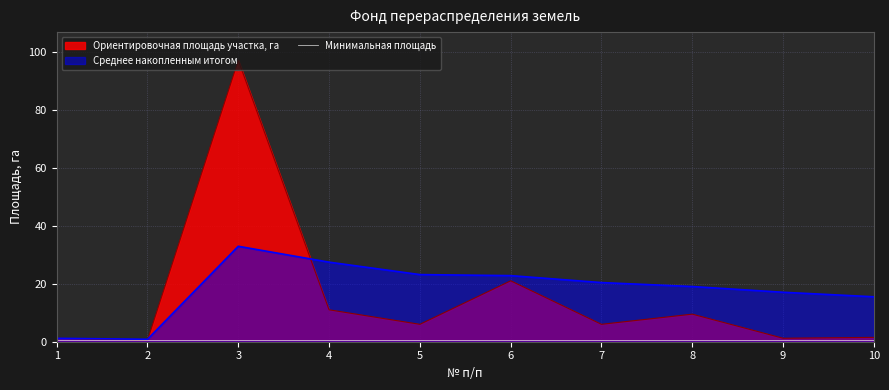

Rank the categories by value from lowest to highest.

2, 1, 9, 10, 5, 7, 8, 4, 6, 3